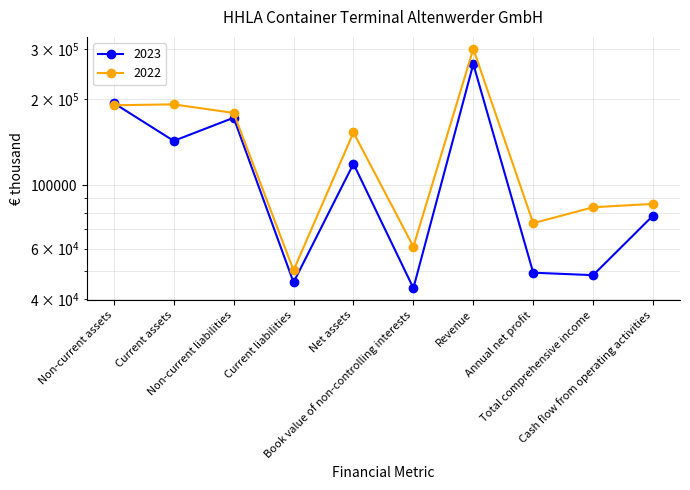

Does the chart display data point markers on the line(s)?

Yes